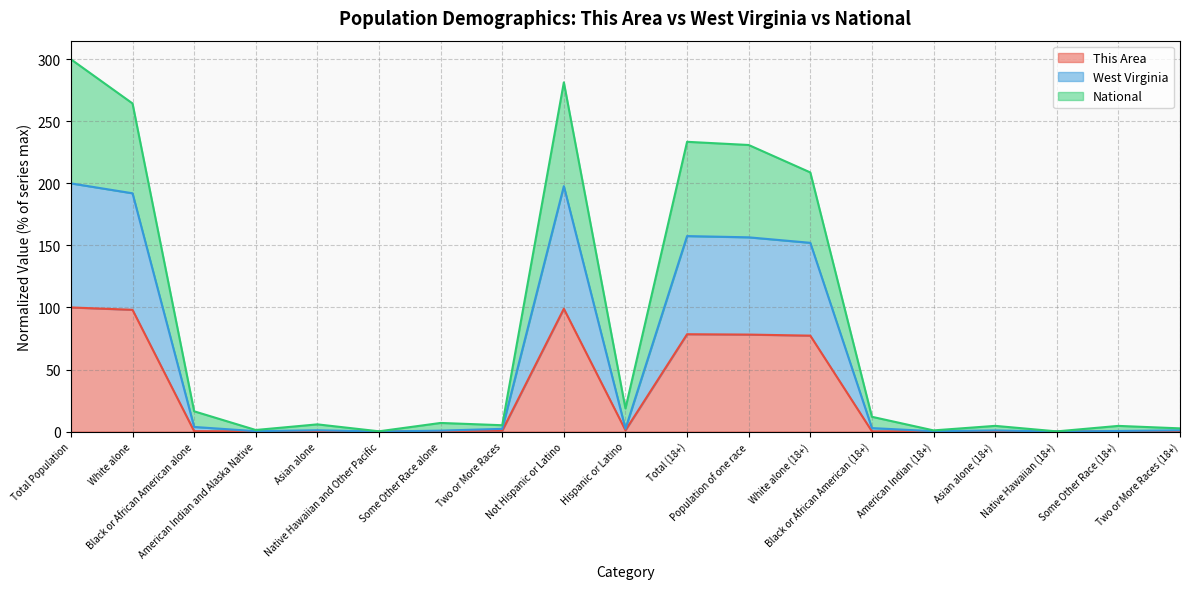

What is the label of the 2nd point from the left?

White alone